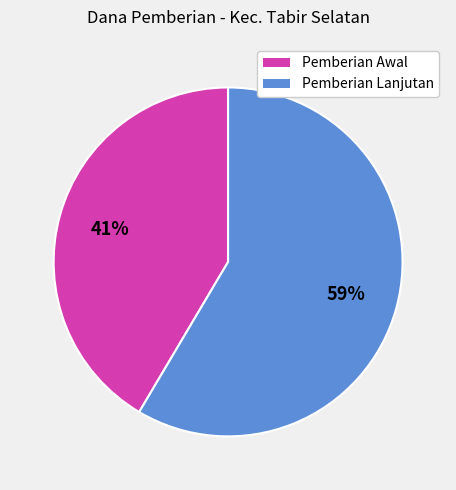

Is there any slice that represents more than half of the pie?

Yes